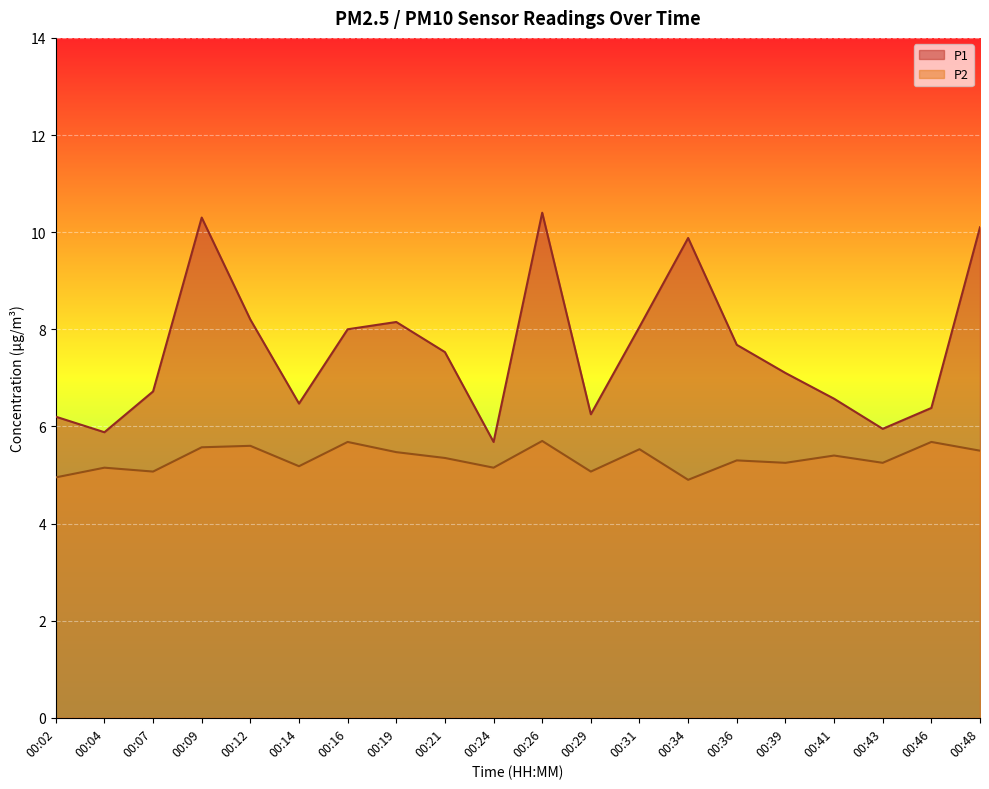

How many data points in P1 are less than 7?

9